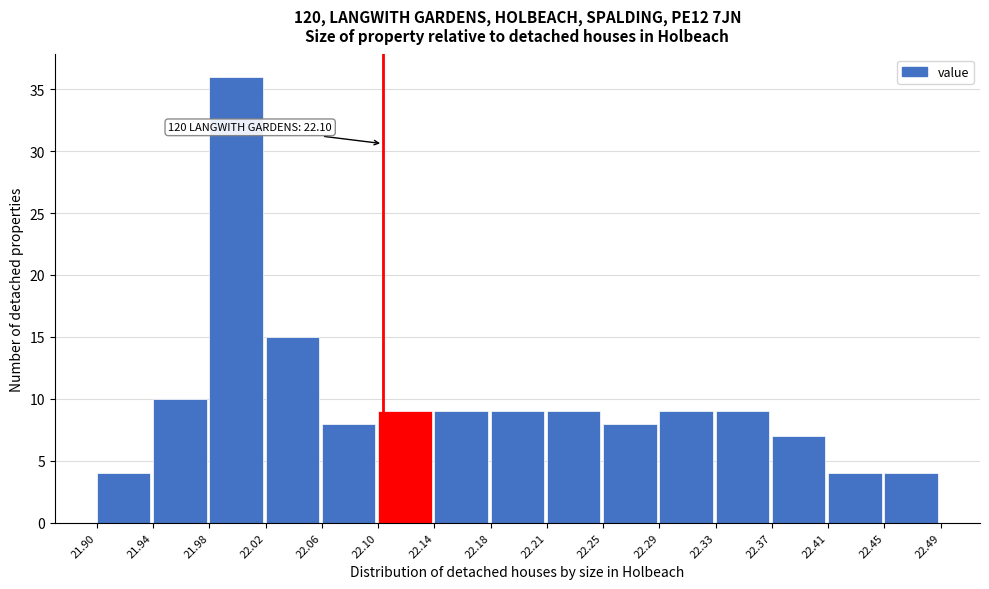

Which range on the x-axis has the tallest bar?

21.98 to 22.02